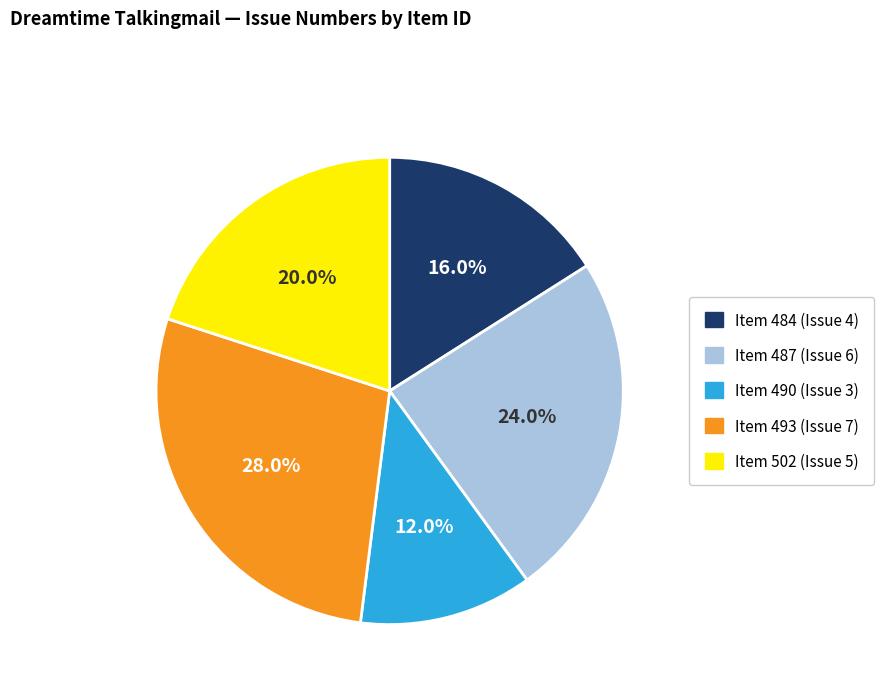

Does any single category account for the majority?

No